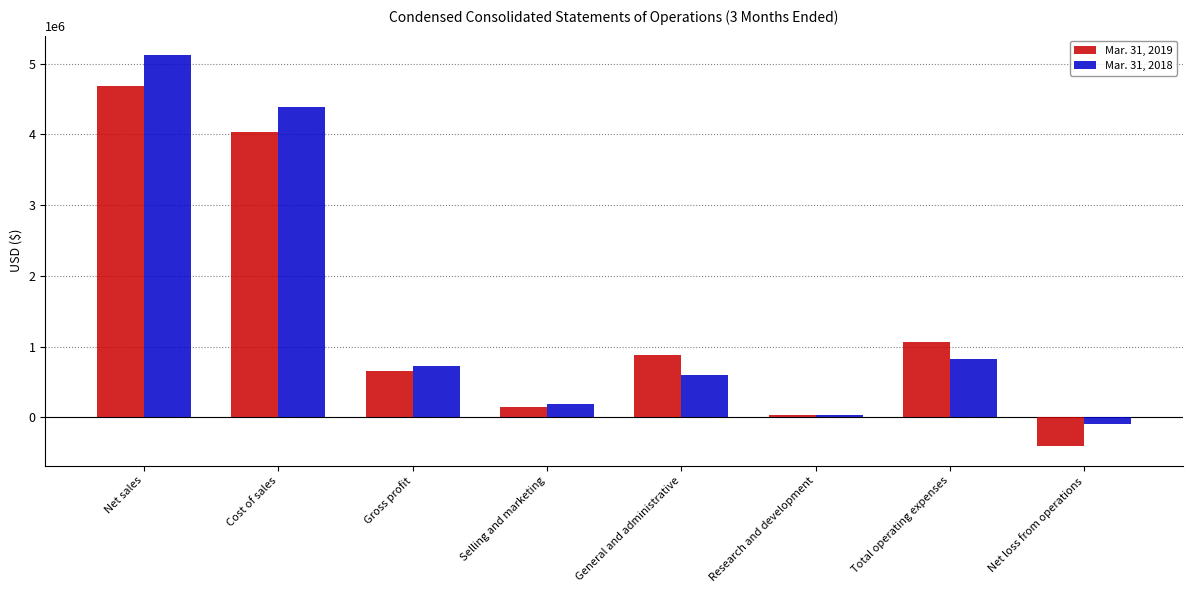

Which label corresponds to the smallest value in the chart?

Net loss from operations